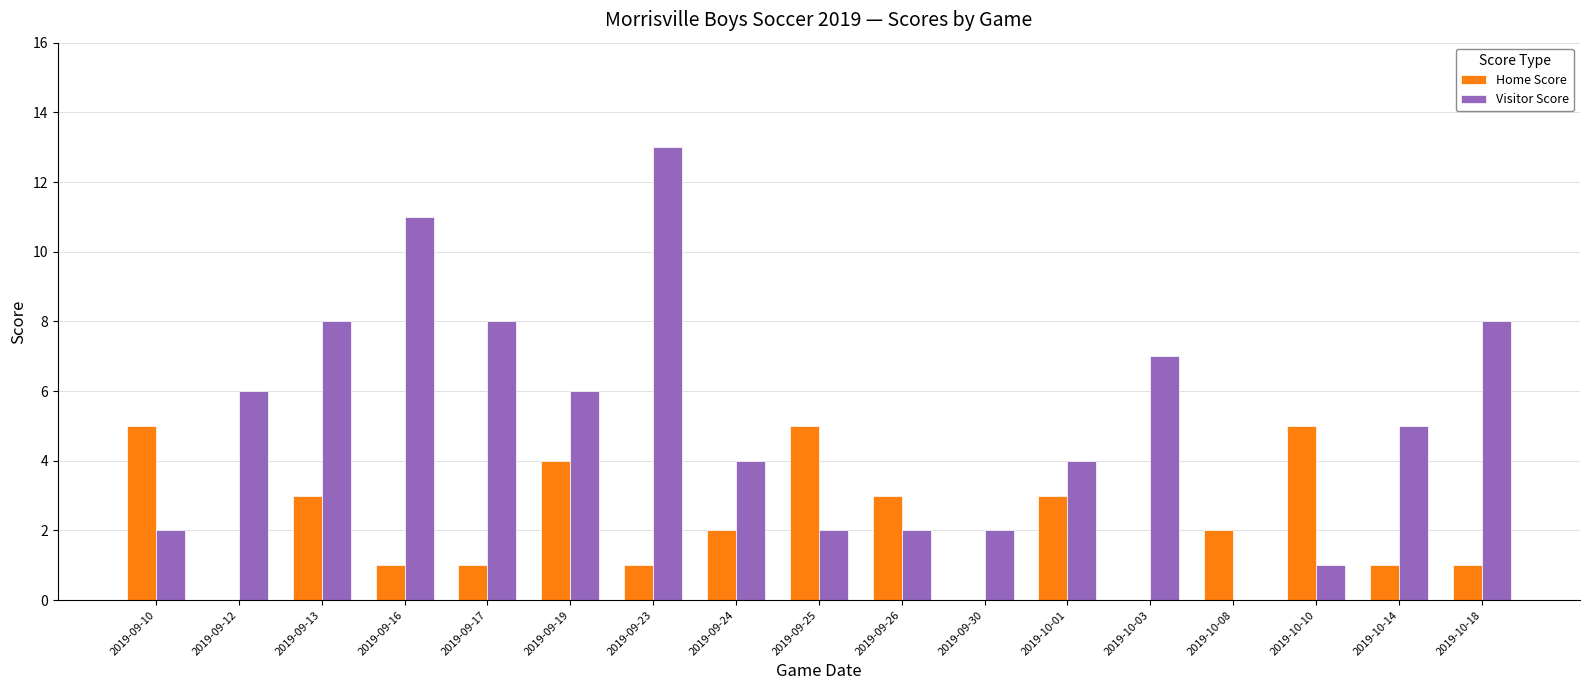

What is the average value of the Home Score series?

2